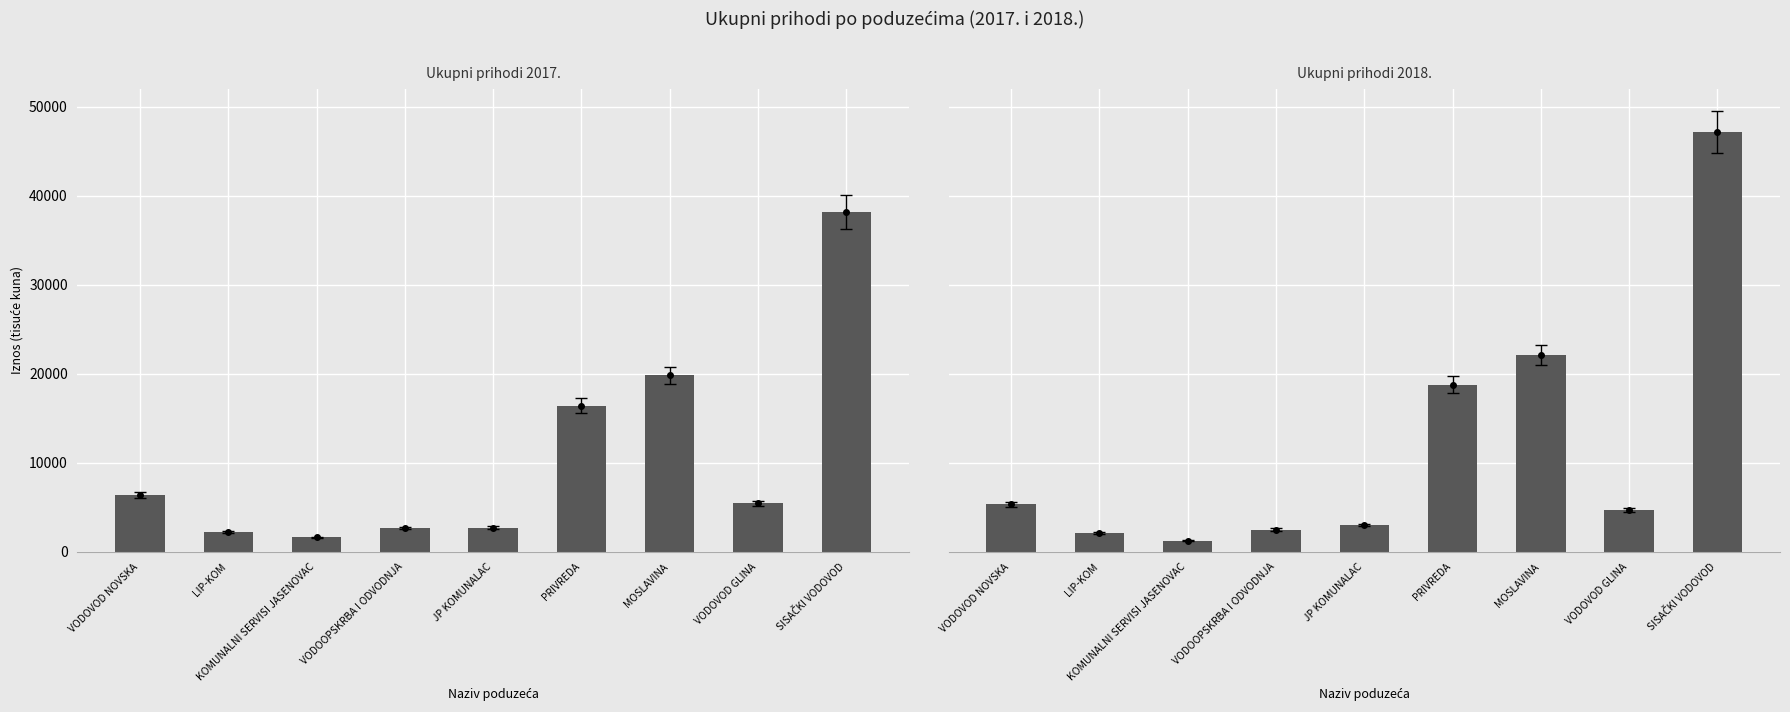

At which category is the sum across all series the highest?

SISAČKI VODOVOD